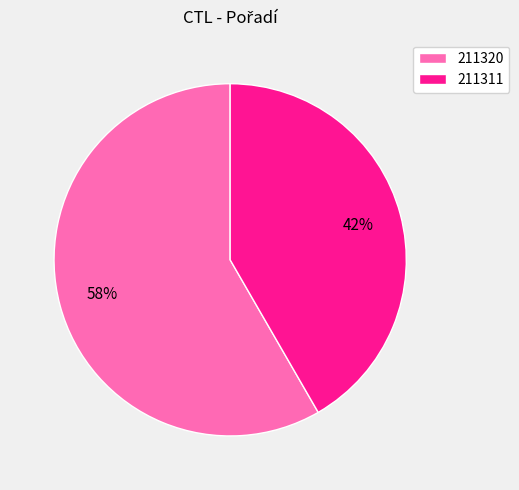

True or false: 211320 accounts for 58% of the total.

True